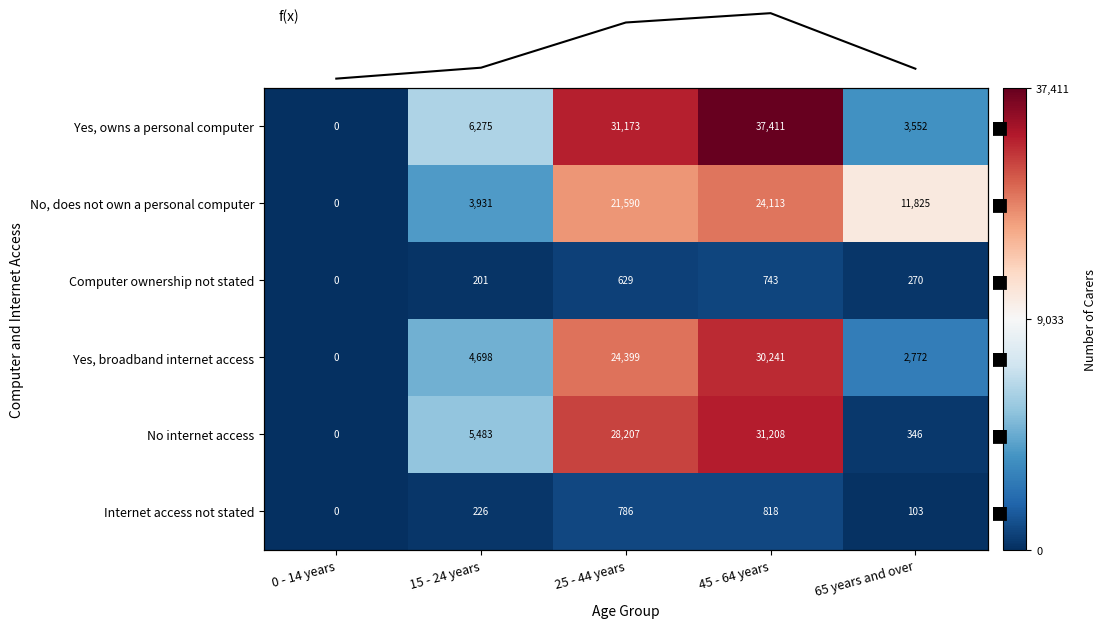

Which series has the widest spread of values?

f(x)